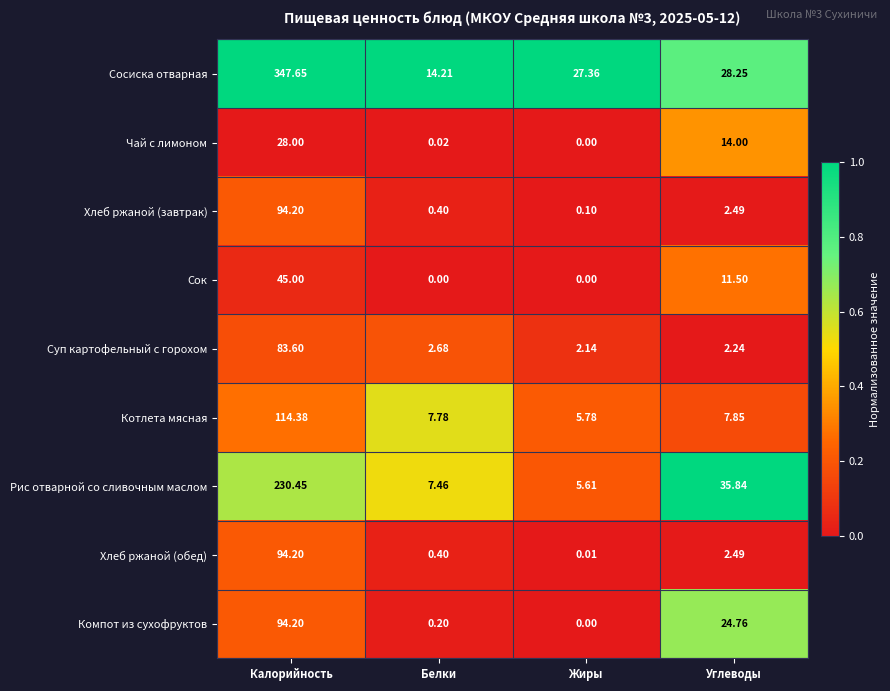

At which category does the chart reach its peak across all series?

Калорийность